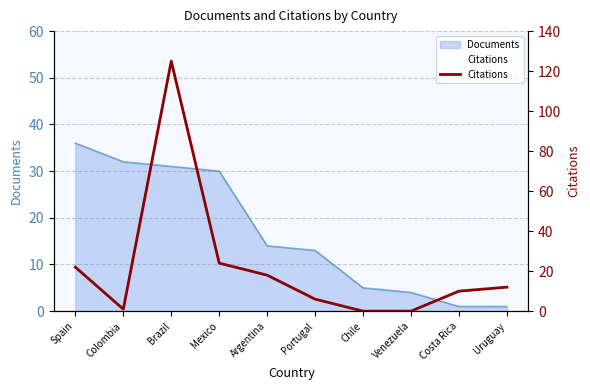

At which label is the value closest to 62?

Mexico